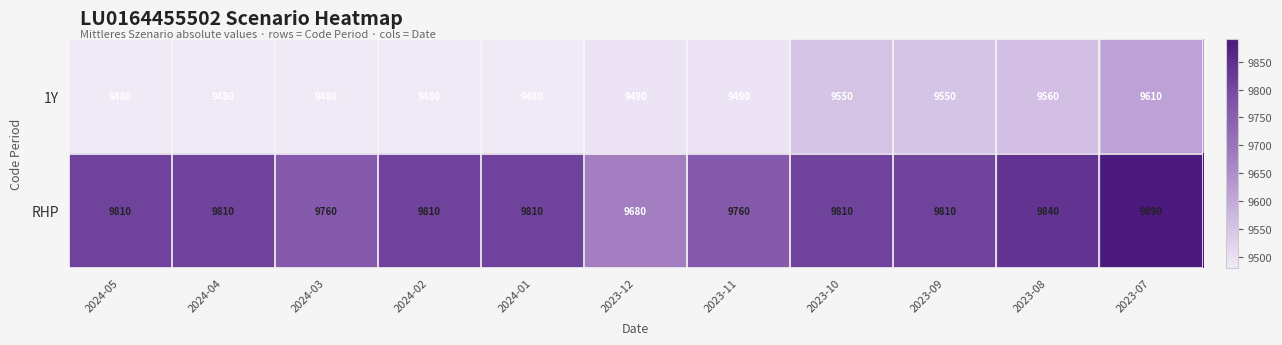

Which series has the largest total across all categories?

RHP